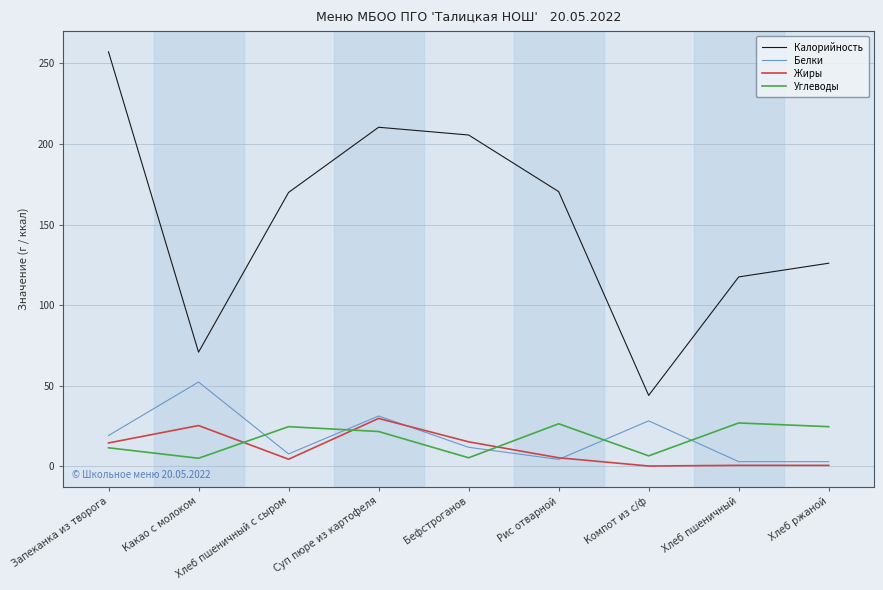

What is the maximum value shown in the chart?

257.1